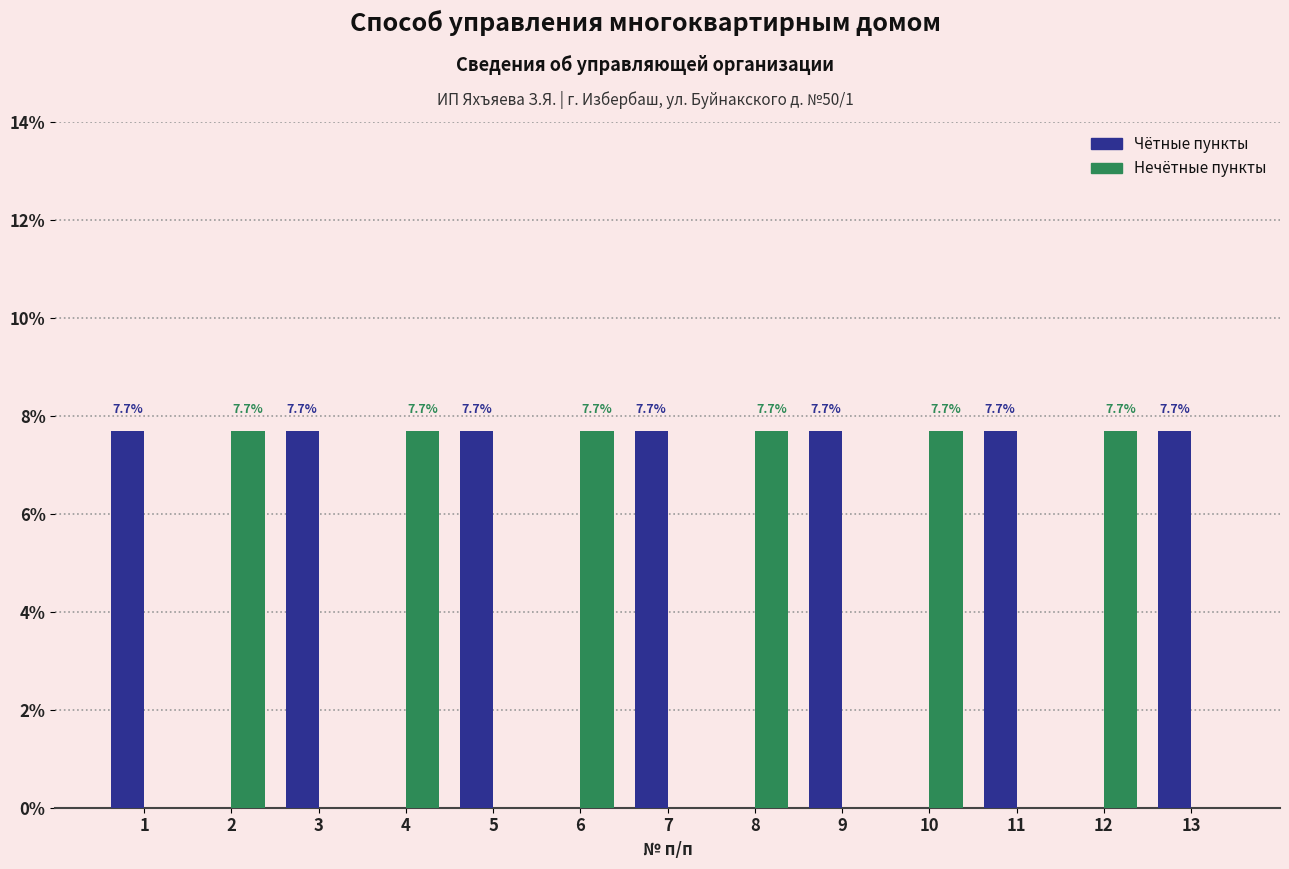

Is the value of Чётные пункты at 2 greater than the value of Нечётные пункты at 6?

No